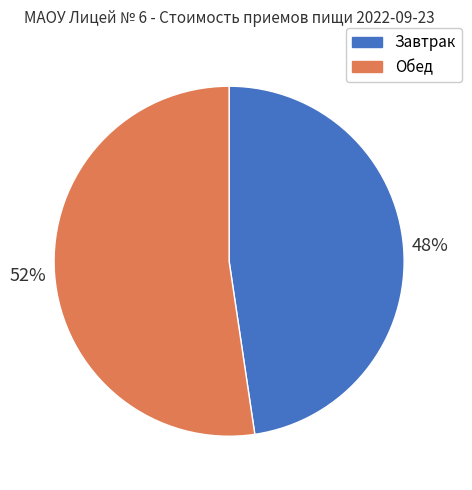

Is the sum of Завтрак and Обед greater than half?

Yes